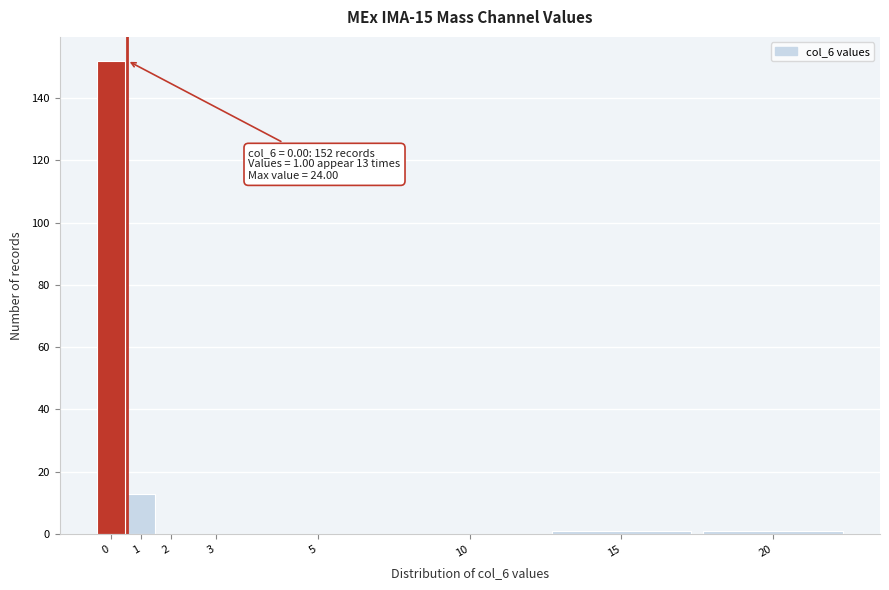

Reading left to right, list all the values displayed in this chart.

0=152	1=13	2=0	3=0	5=0	10=0	15=1	20=1